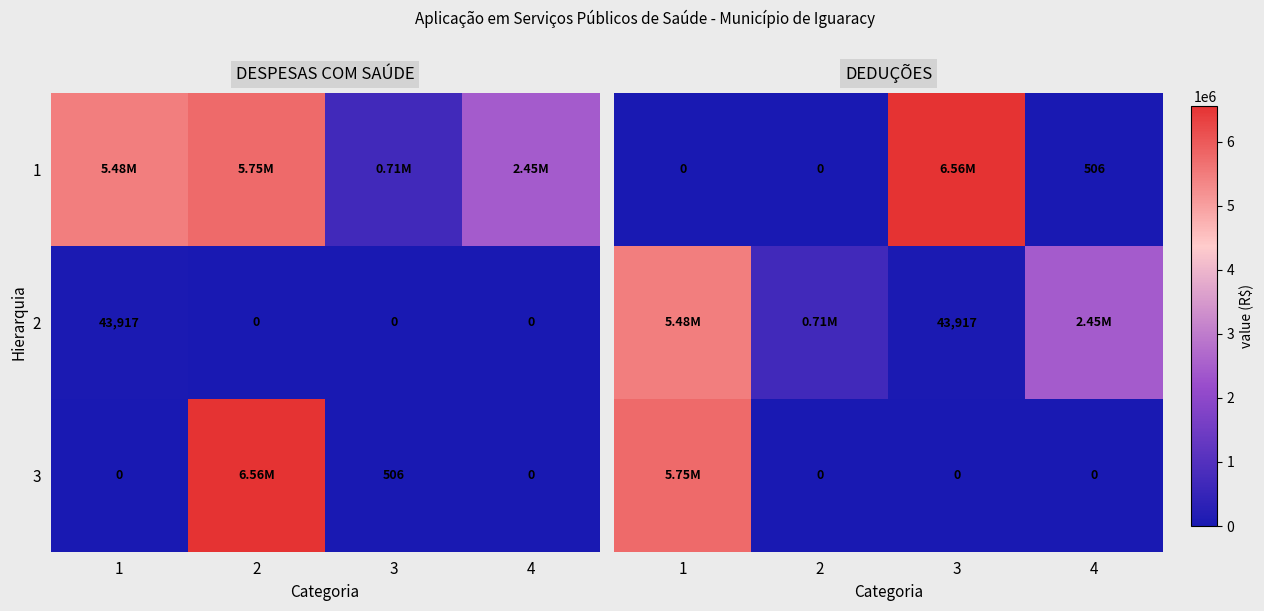

Where is 3 nearest to the value 2875538?

2